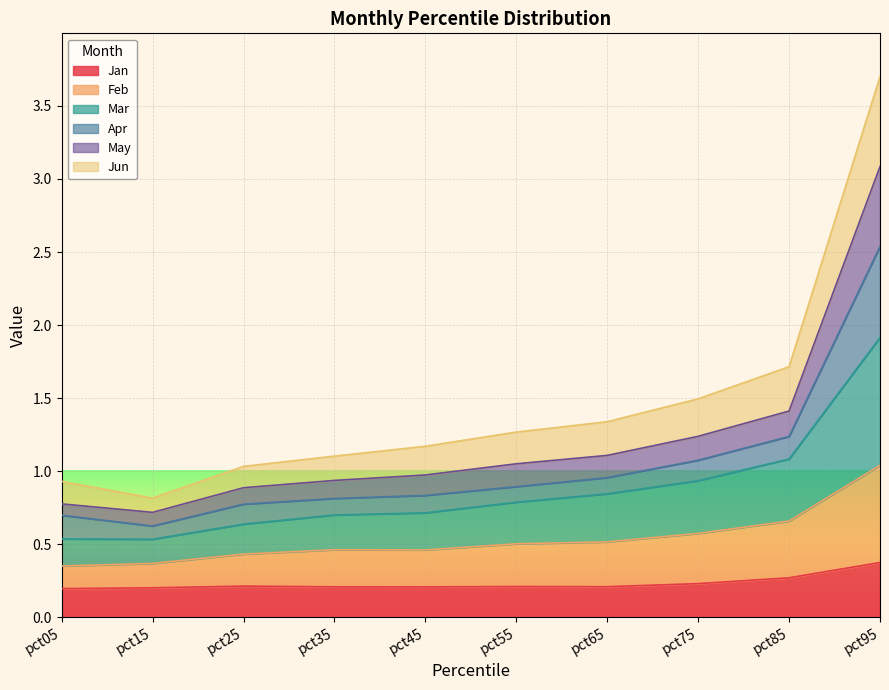

What is the total value across all series at pct55?

1.3